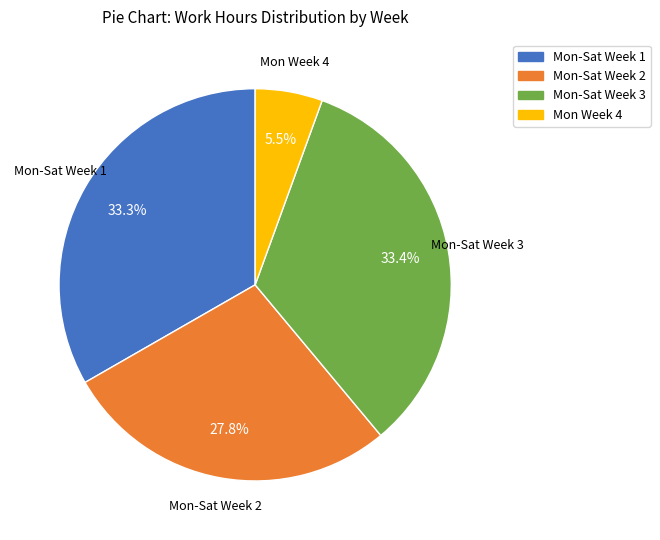

Is there a majority slice in this chart?

No